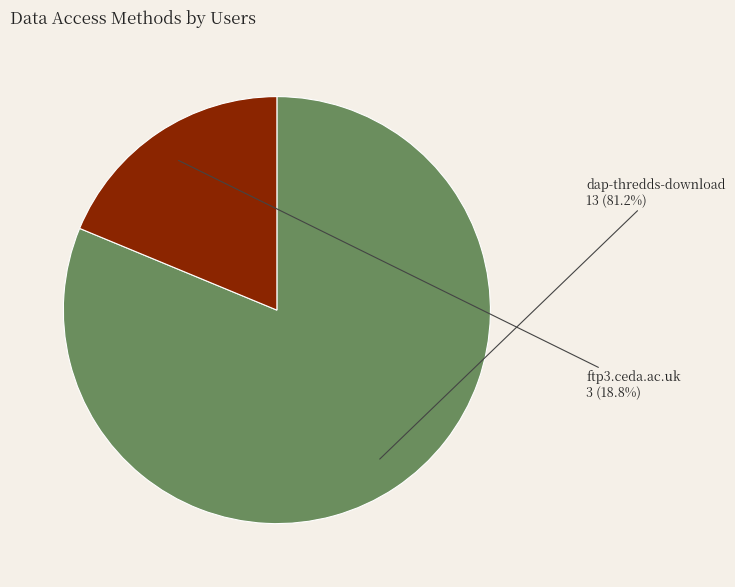

Which has a higher value, dap-thredds-download or ftp3.ceda.ac.uk?

dap-thredds-download